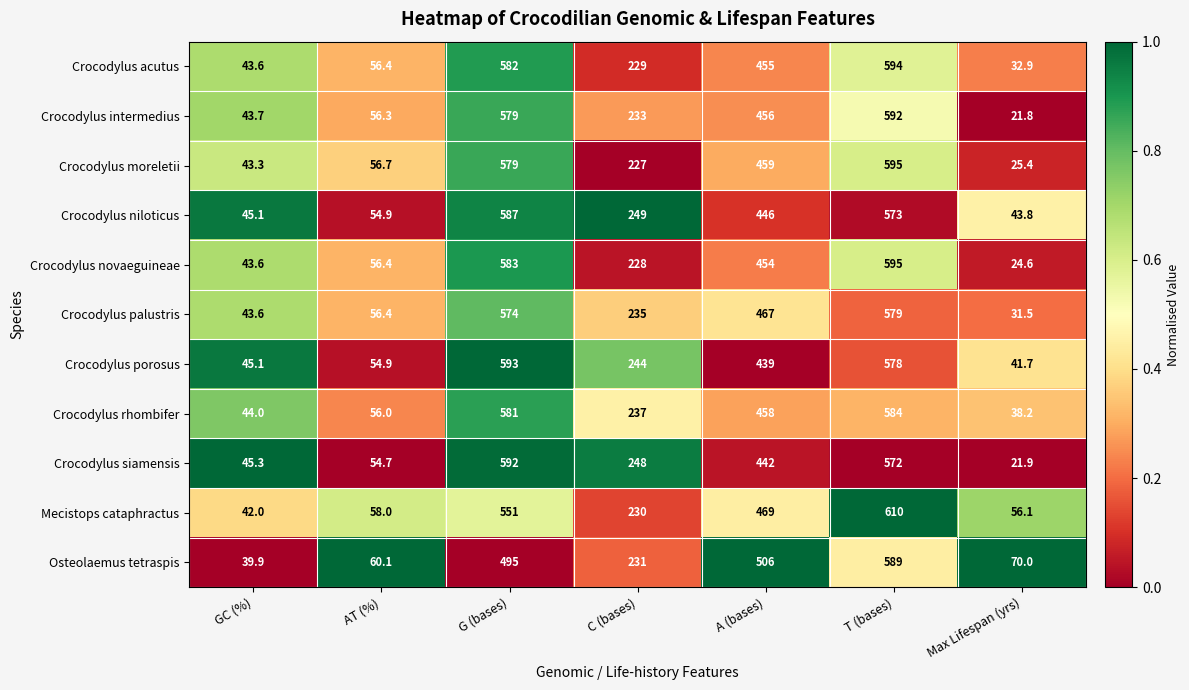

At which label is Crocodylus acutus closest to 313?

C (bases)